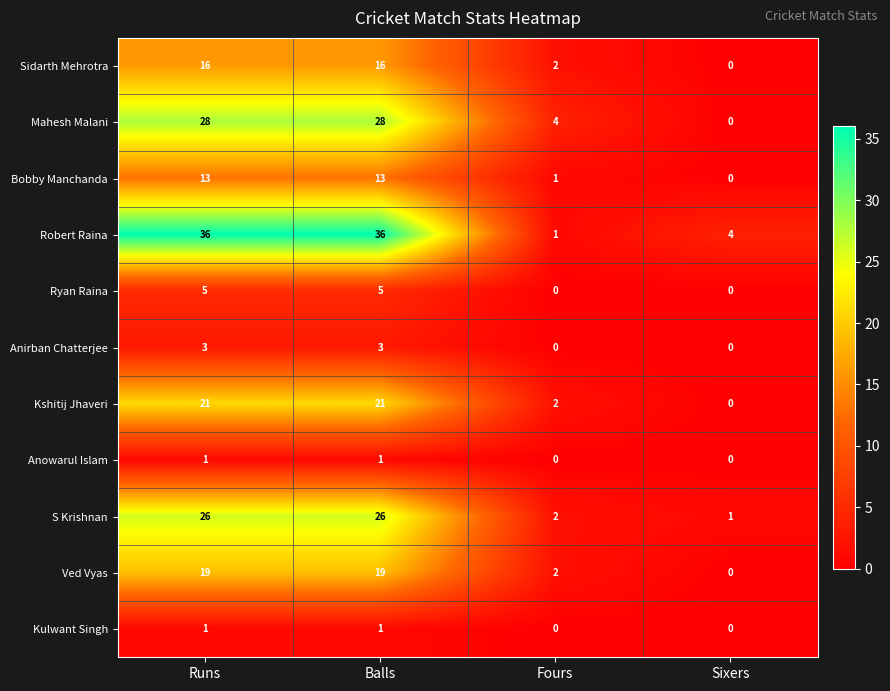

What is the sum of the Anirban Chatterjee values at Runs and Balls?

6